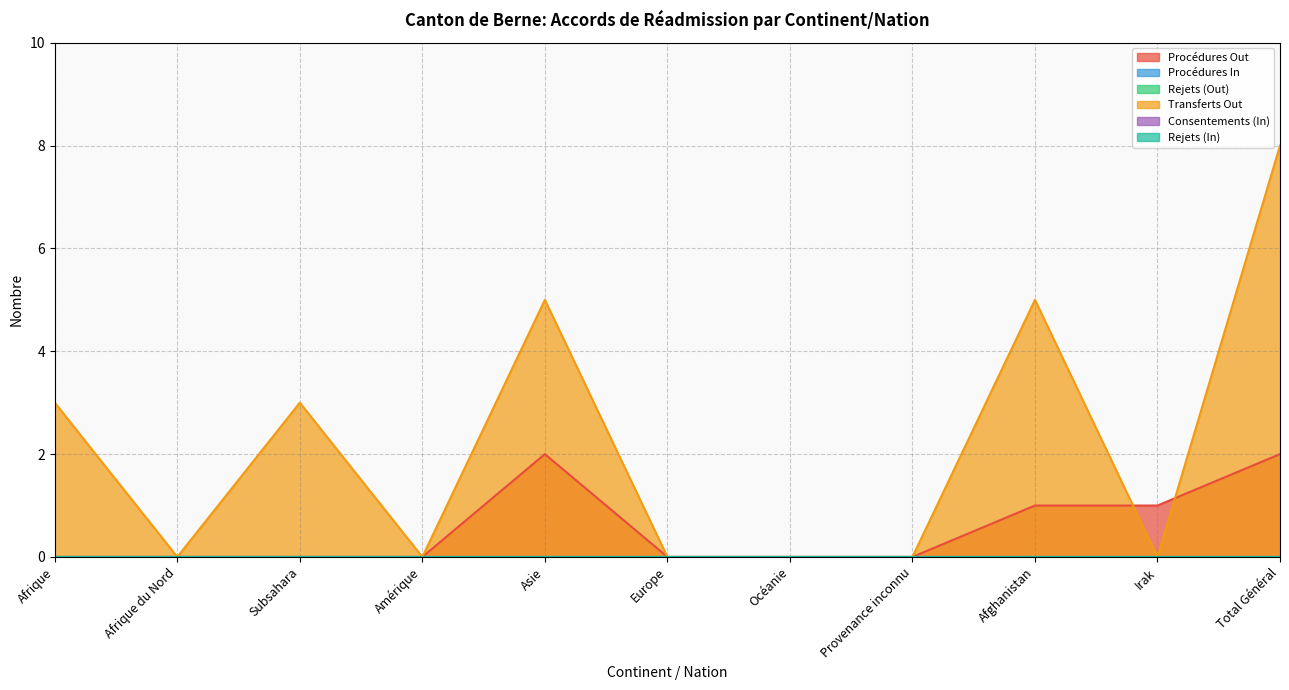

Reading left to right, list all the values displayed in this chart.

Procédures Out: 0	0	0	0	2	0	0	0	1	1	2
Procédures In: 0	0	0	0	0	0	0	0	0	0	0
Rejets (Out): 0	0	0	0	0	0	0	0	0	0	0
Transferts Out: 3	0	3	0	5	0	0	0	5	0	8
Consentements (In): 0	0	0	0	0	0	0	0	0	0	0
Rejets (In): 0	0	0	0	0	0	0	0	0	0	0